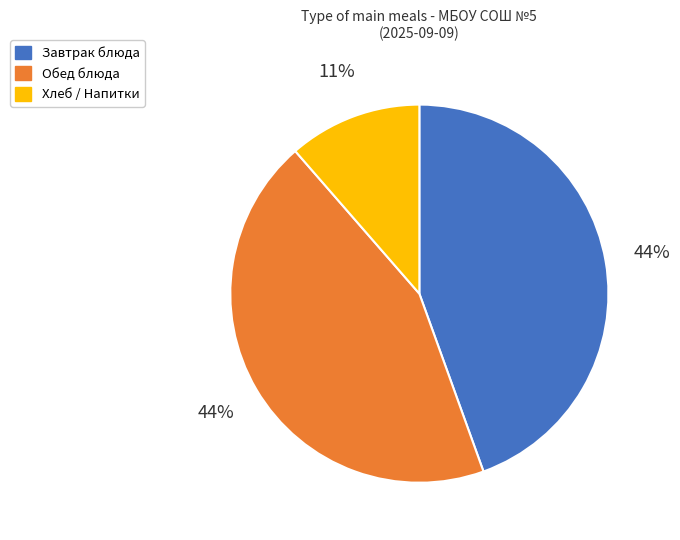

To the nearest percent, what is the average slice percentage?

33%